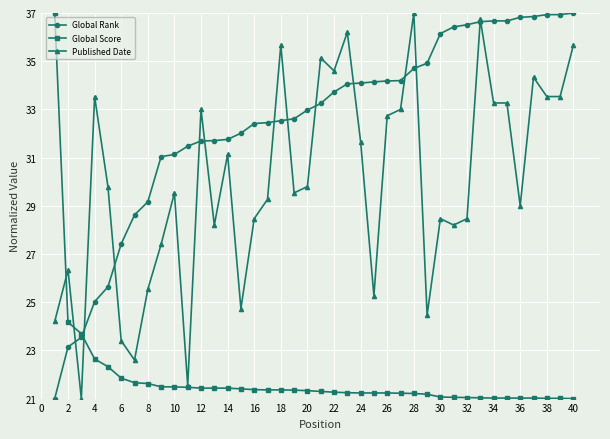

List the series in order of their overall mean, lowest first.

Global Score, Published Date, Global Rank